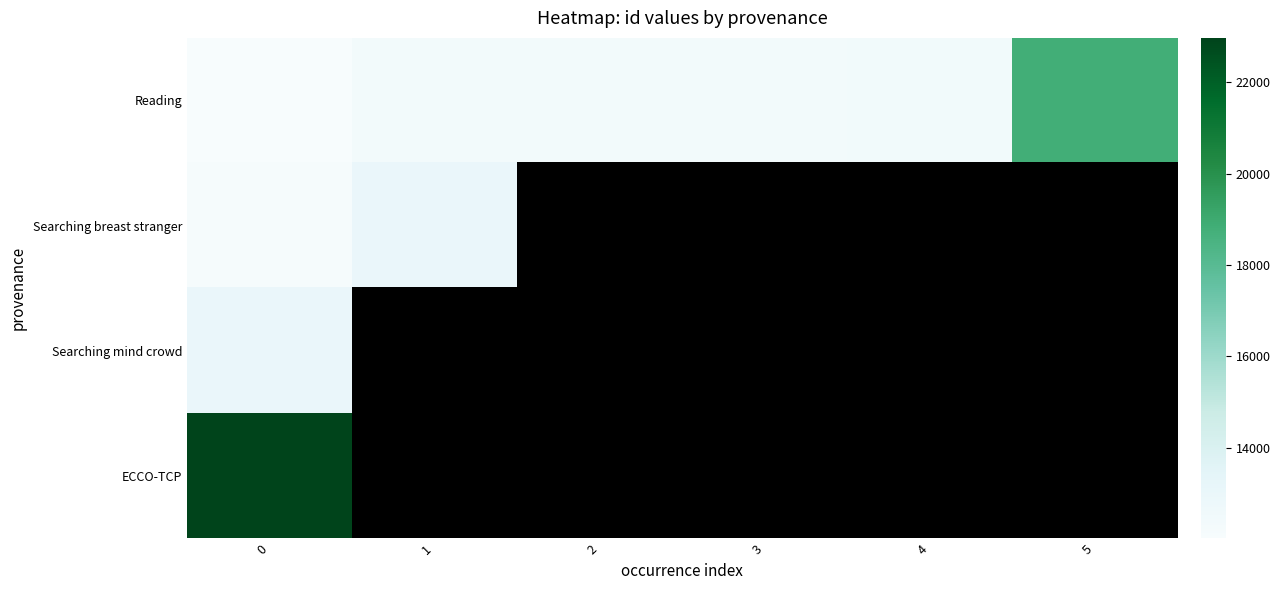

How many positive values does the row_3 series have?

1